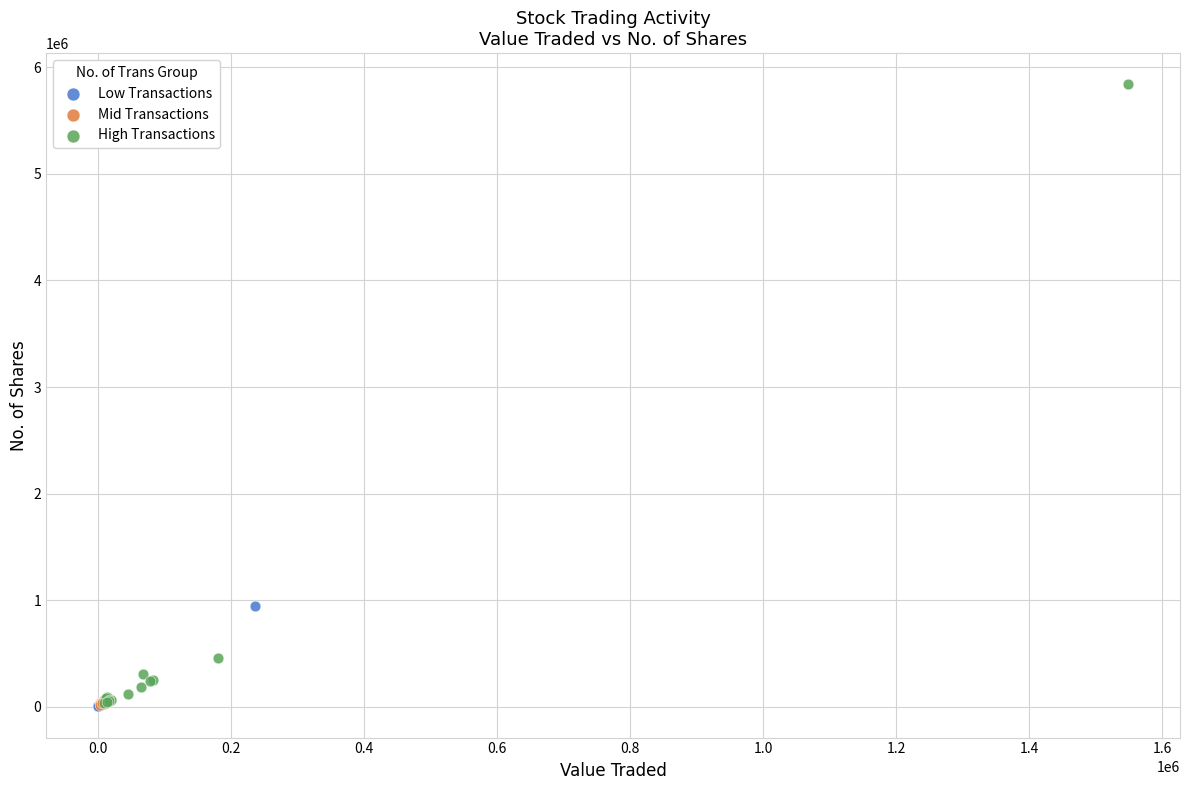

Which series contains the highest Y value?

High Transactions